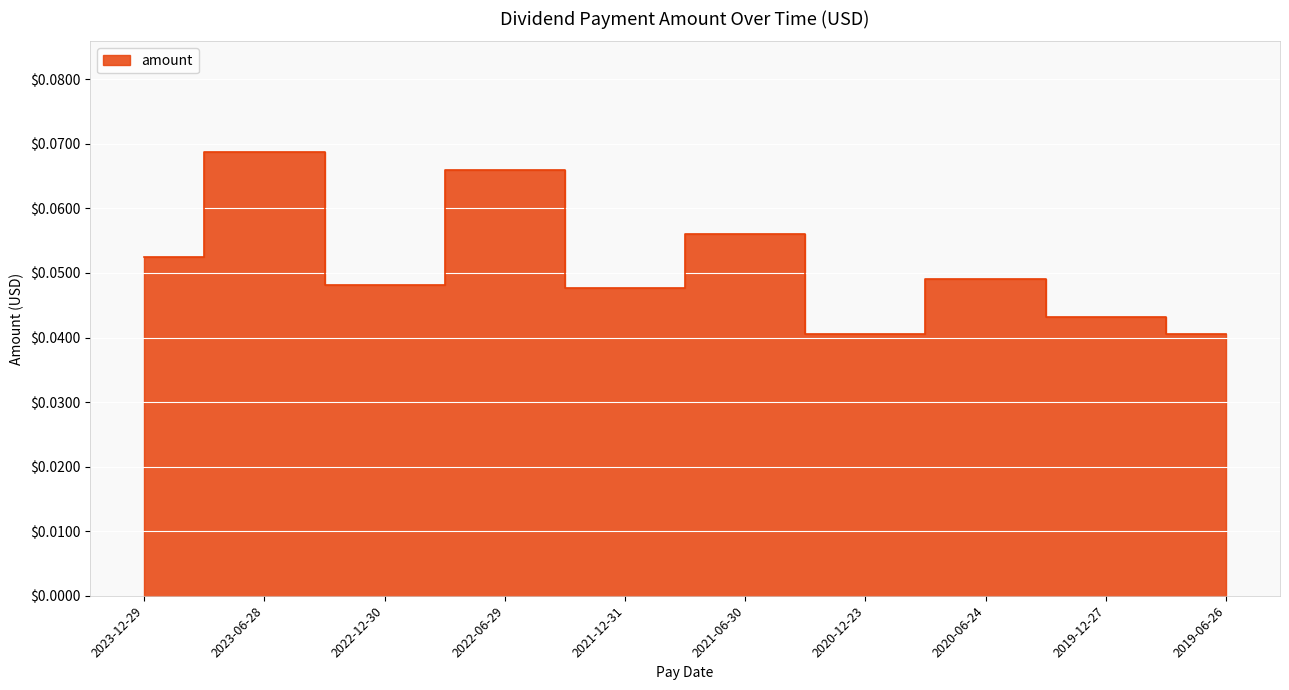

True or false: the data shows 0.0 at 2021-12-31.

True